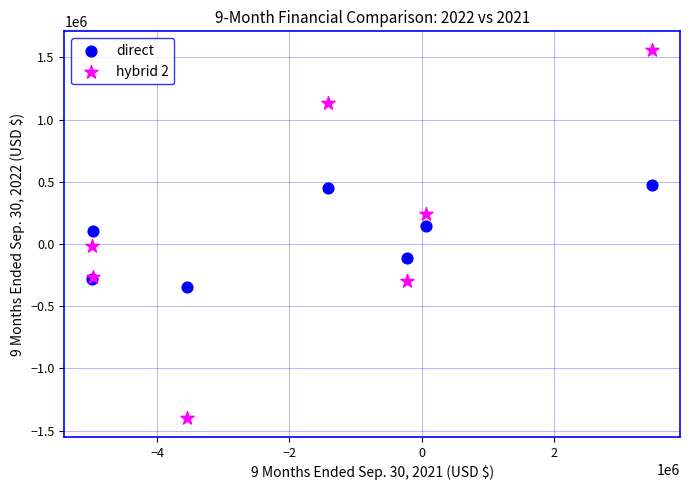

Which series has the widest spread of Y values?

hybrid 2